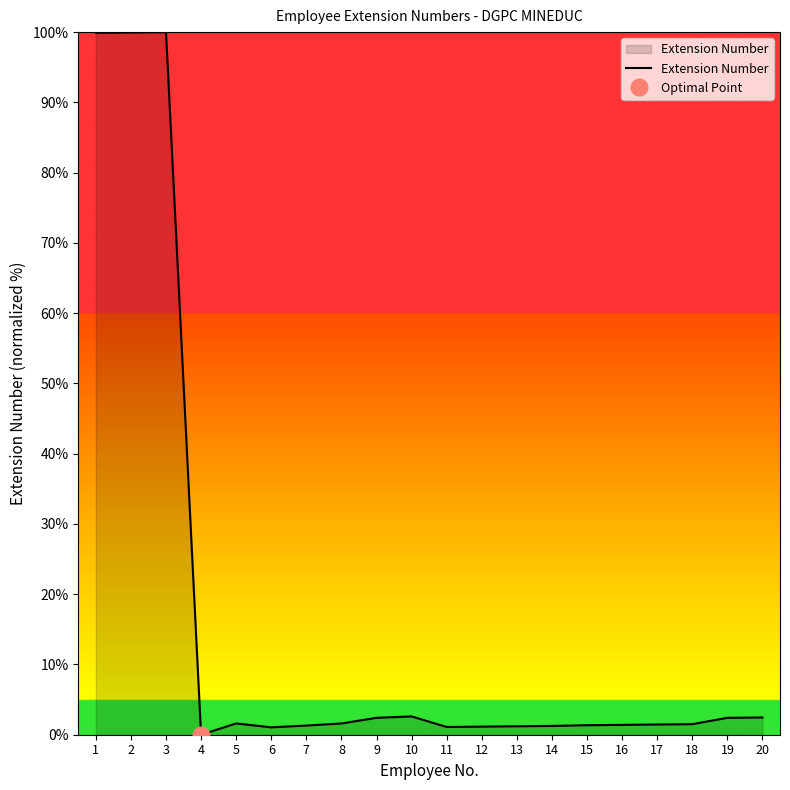

List the labels in order of value, largest first.

3, 2, 1, 10, 20, 9, 19, 5, 8, 18, 17, 16, 15, 7, 14, 13, 12, 11, 6, 4